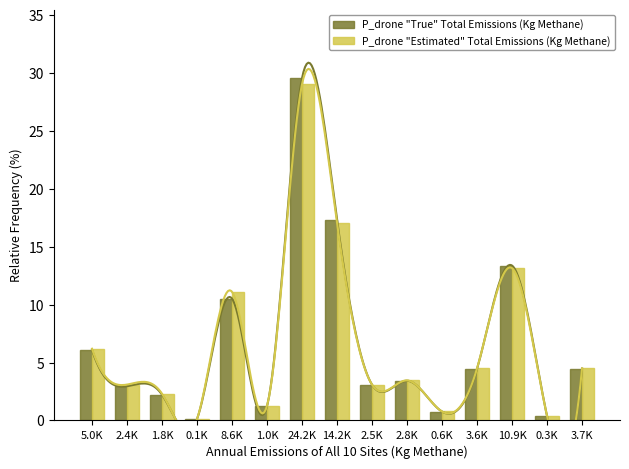

Is it true that P_drone "True" Total Emissions (Kg Methane) equals 3.1 at 2.5K?

True